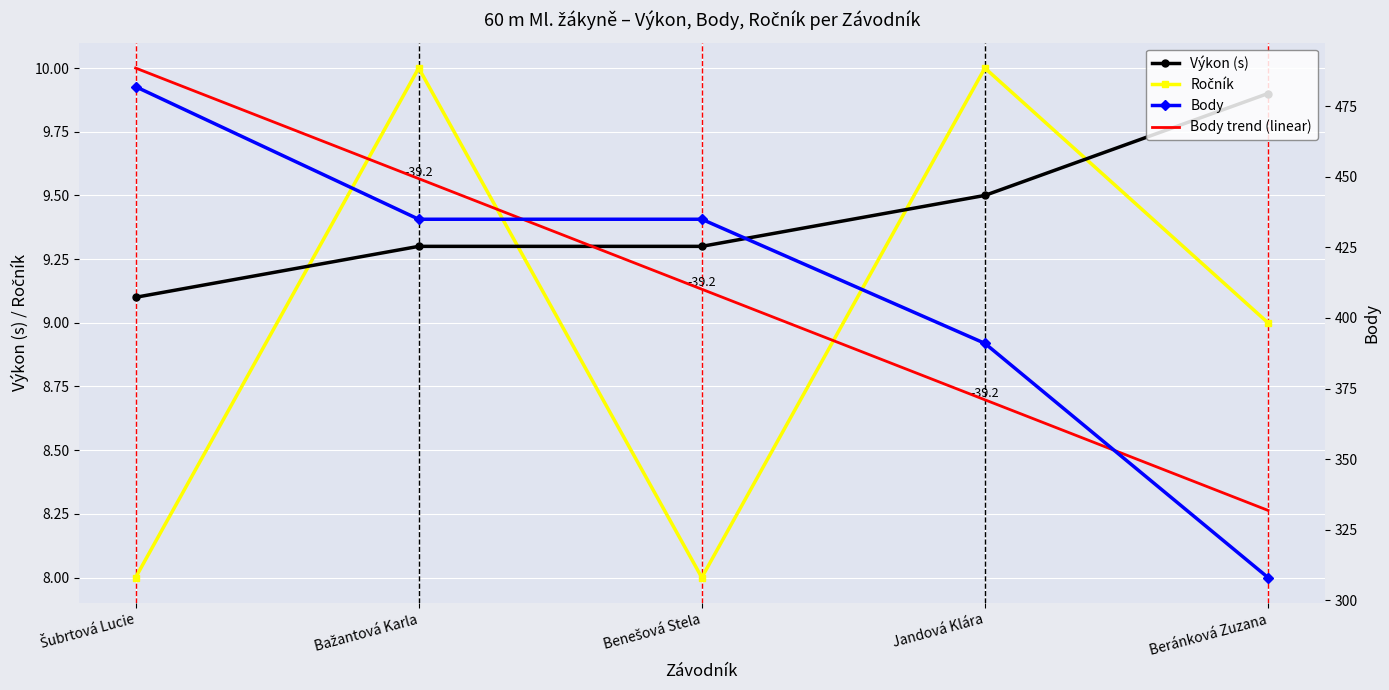

What is the smallest value displayed?

8.0